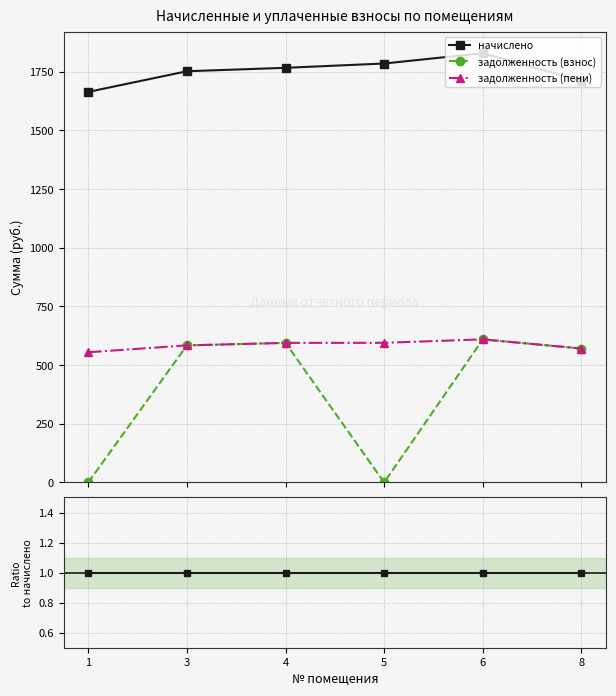

Rank the series at 4 from highest to lowest value.

начислено, задолженность (взнос), задолженность (пени)